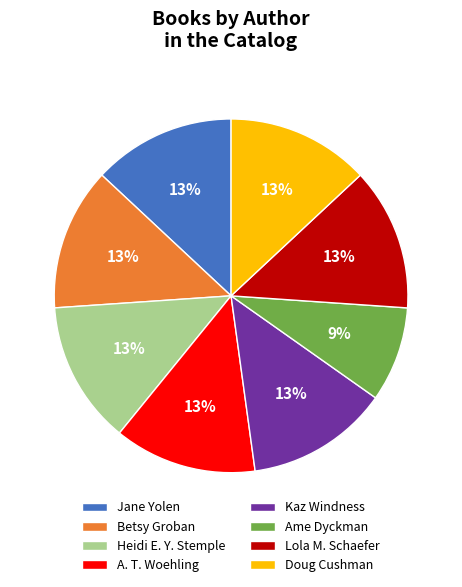

Which has a higher value, Jane Yolen or Ame Dyckman?

Jane Yolen